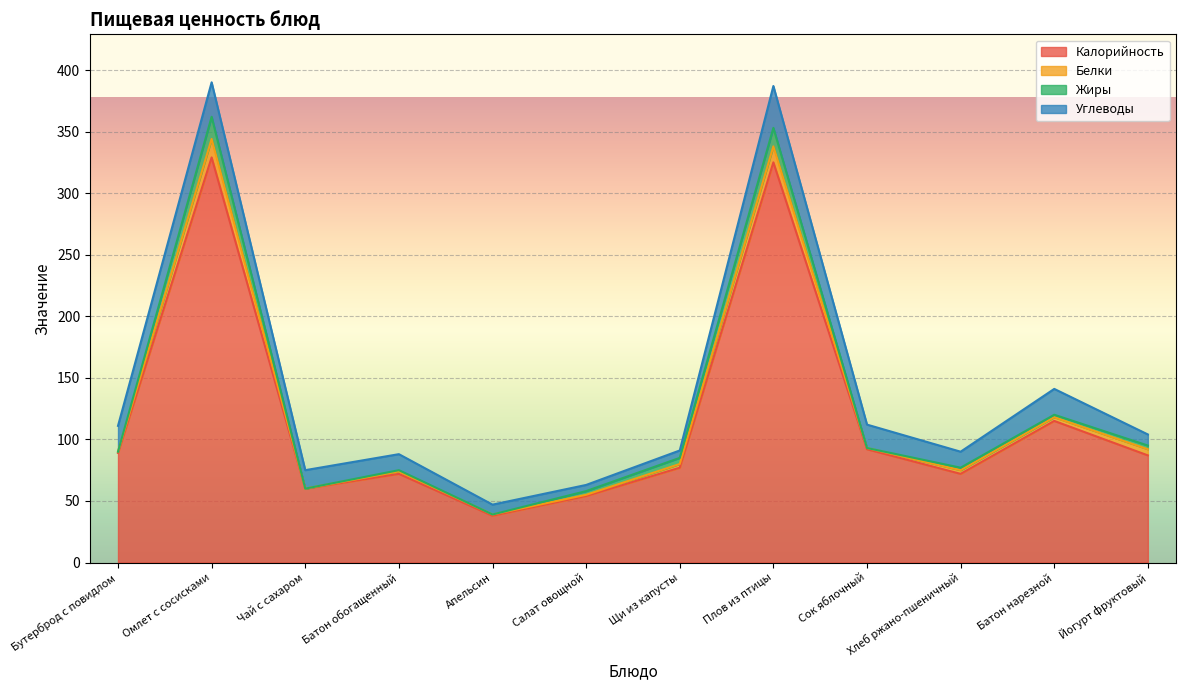

True or false: Белки and Углеводы intersect in this chart.

False